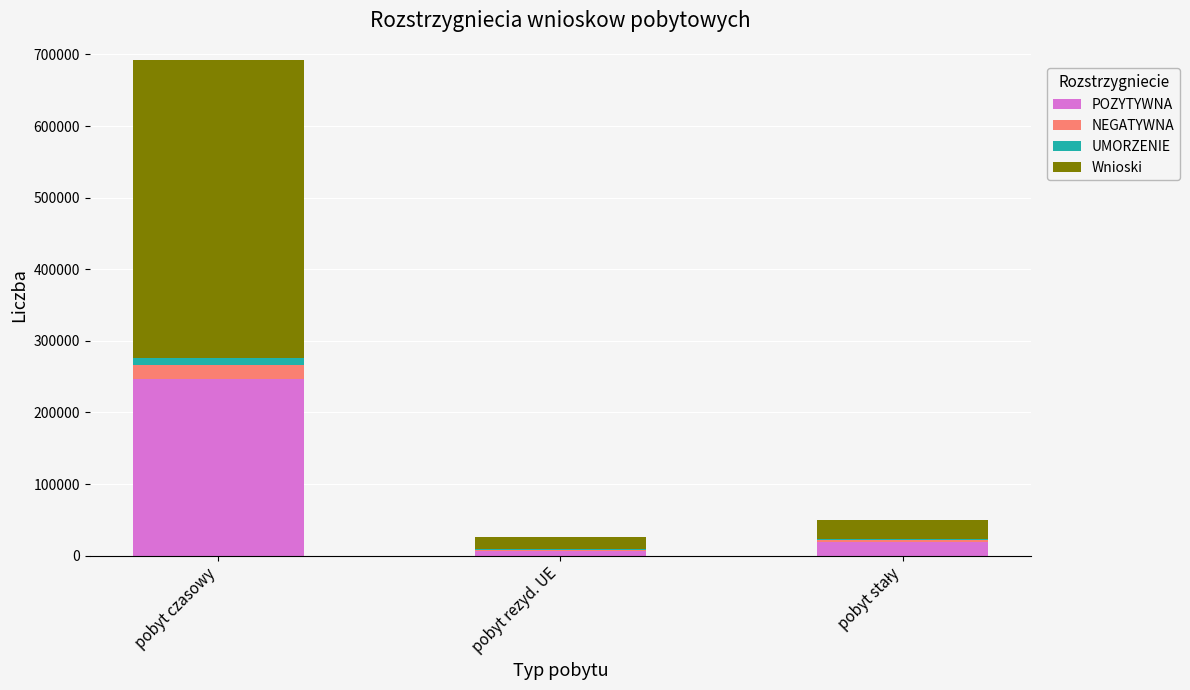

Where does the POZYTYWNA series first go above 19776?

pobyt czasowy